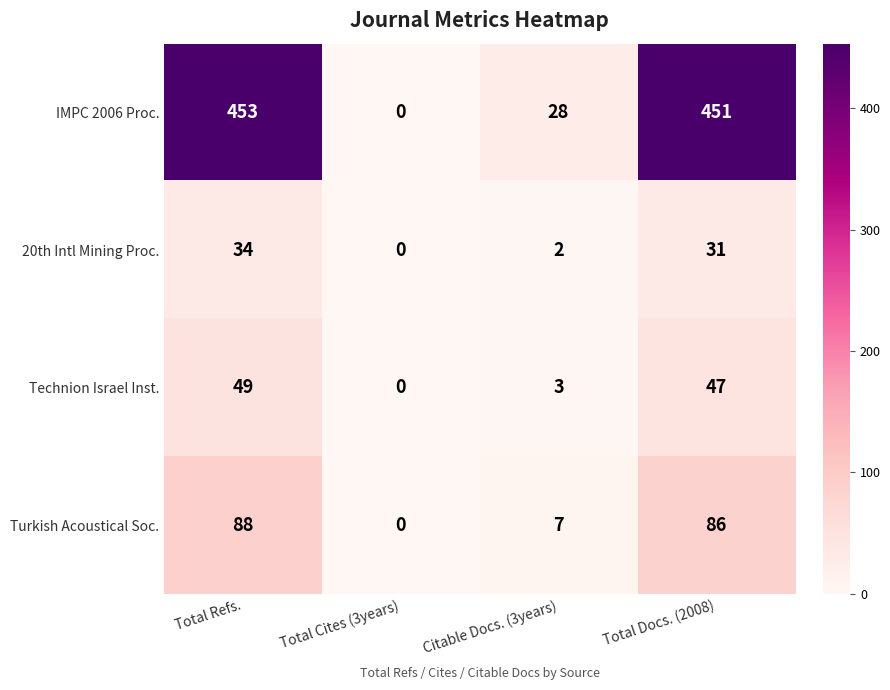

What is the spread (max minus min) of values at Total Refs.?

419